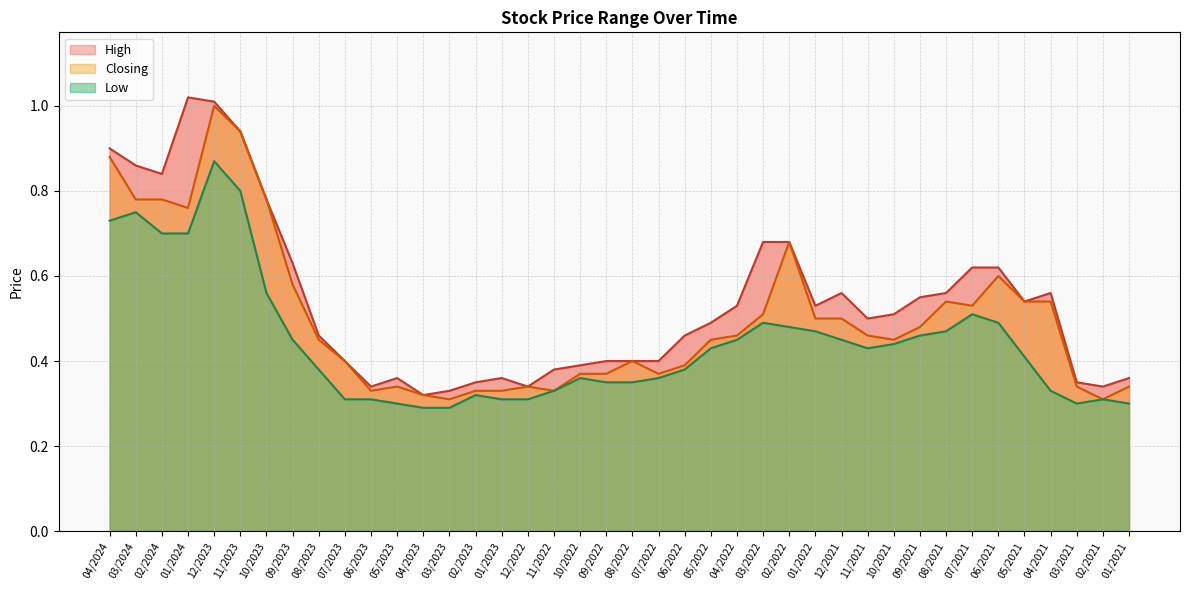

True or false: Low and High cross at least once.

False